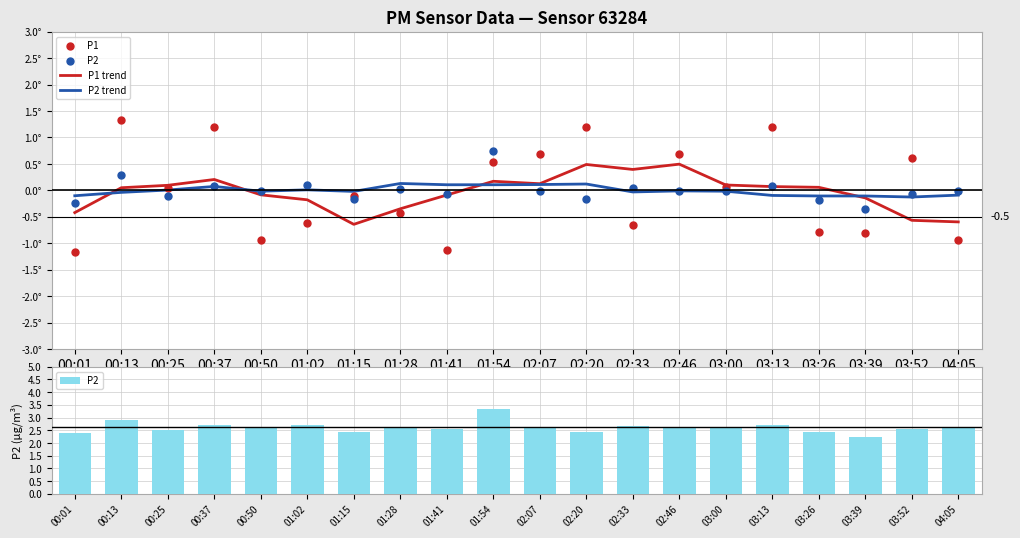

Which series reaches the maximum Y coordinate?

P2